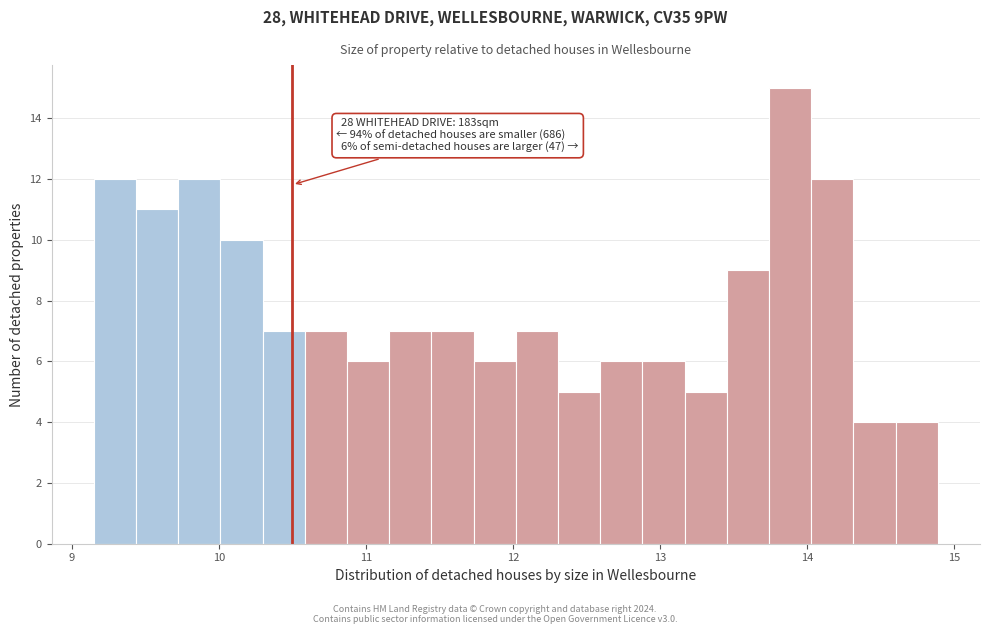

Around what value on the x-axis is the tallest bar? Give the approximate position of its centre, as read against the axis.

13.9